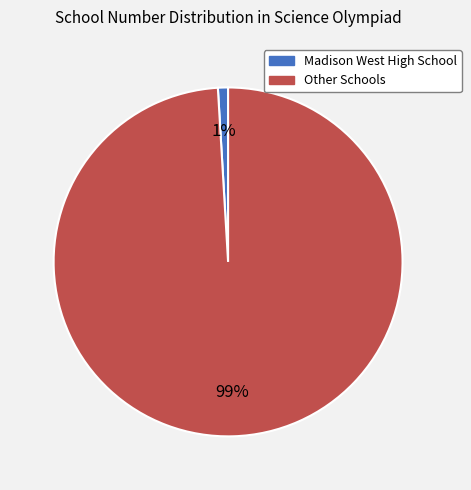

Is there a majority slice in this chart?

Yes